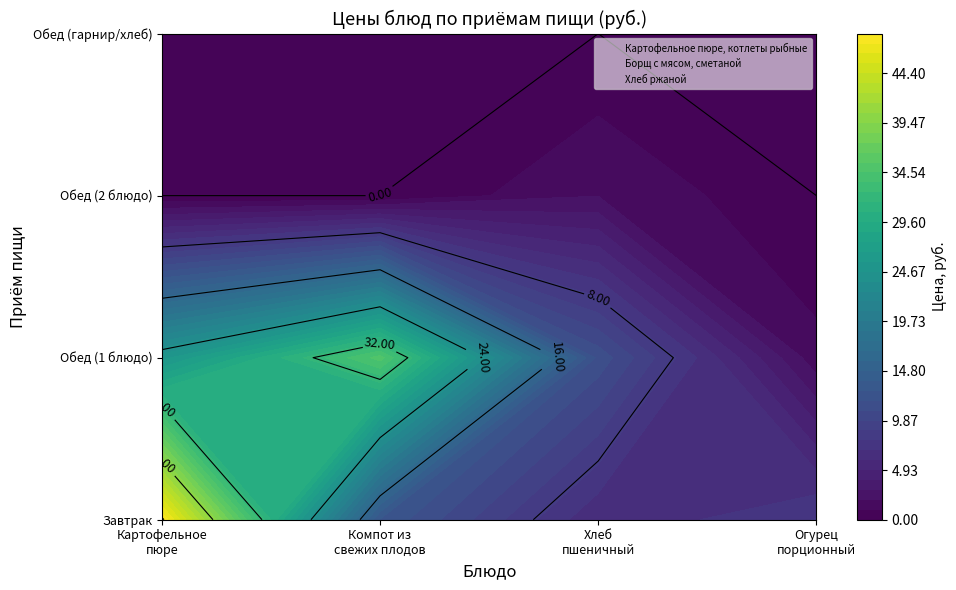

What is the sum of the Картофельное пюре, котлеты рыбные values at Огурец порционный and Картофельное пюре, котлеты рыбные?

56.3